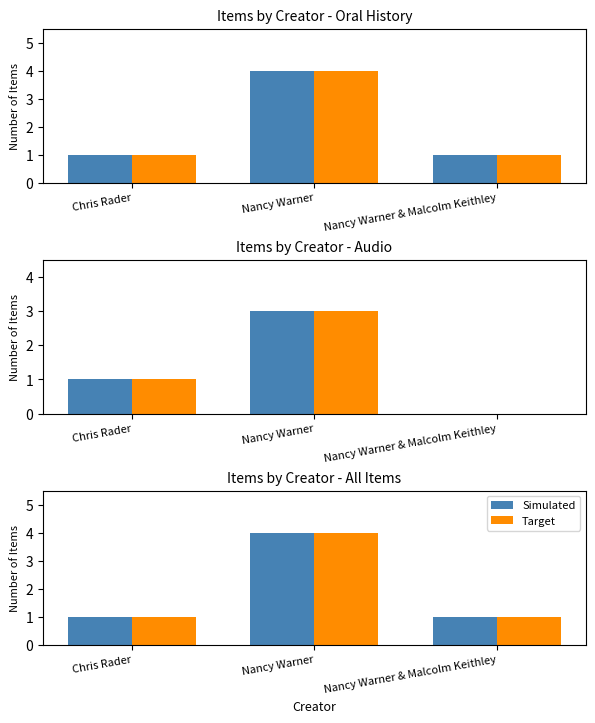

At how many categories does at least one series exceed 2?

1